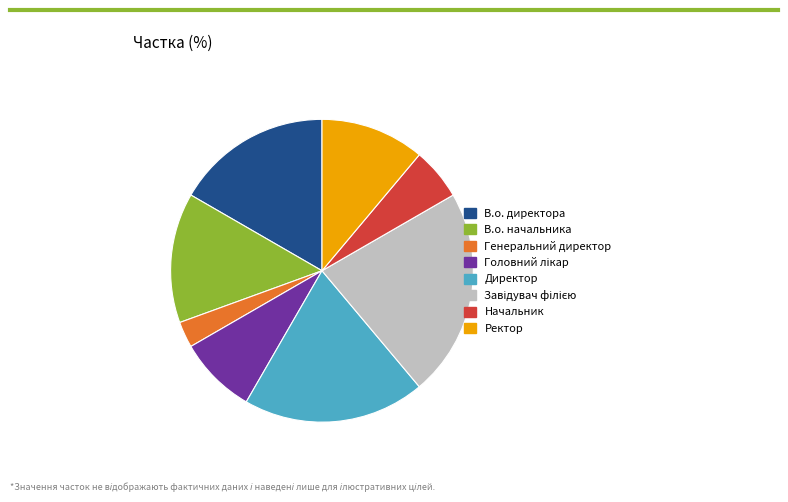

Is it true that В.о. начальника is 4% of the pie?

False